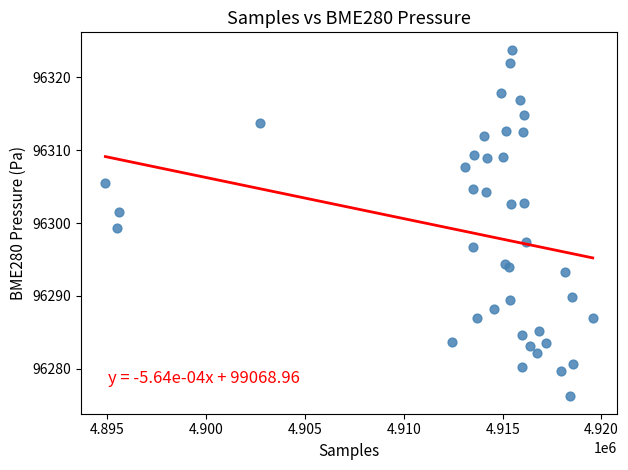

What Y value in the scatter plot is closest to 96300?

96299.4